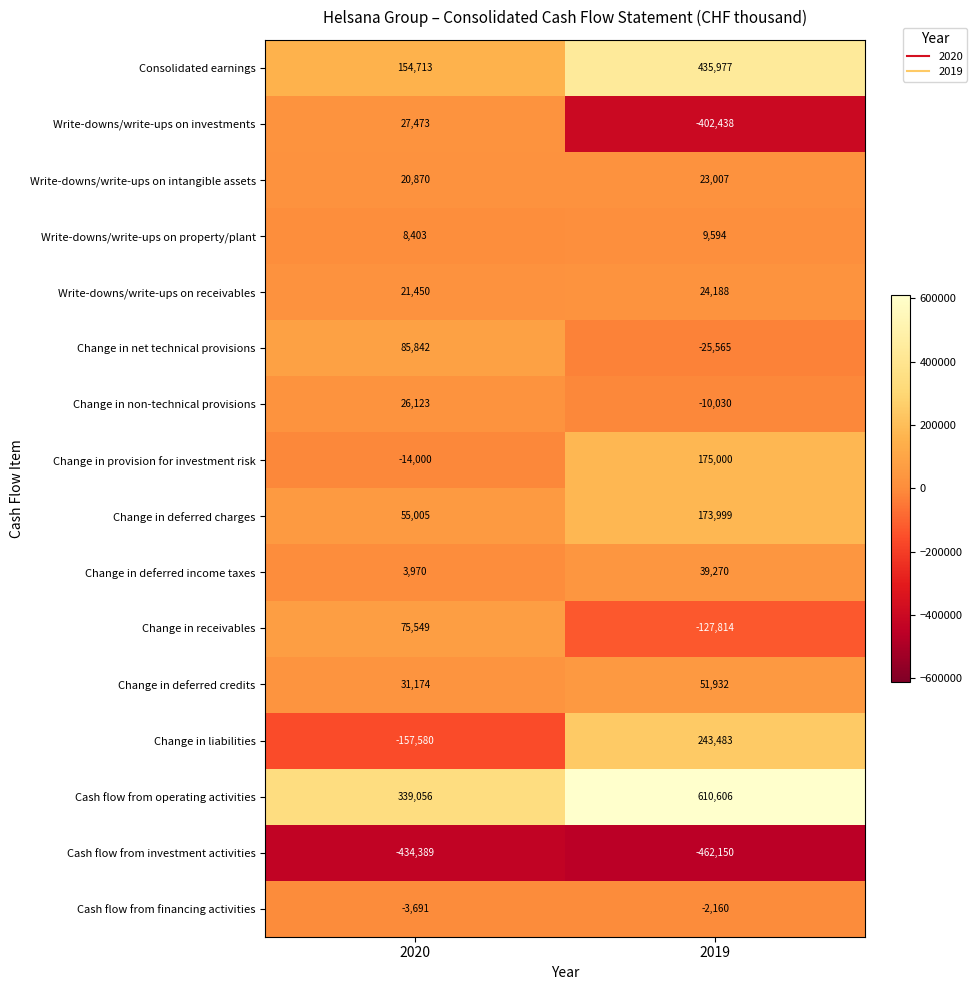

What is the sum of the Write-downs/write-ups on intangible assets values at 2020 and 2019?

43877